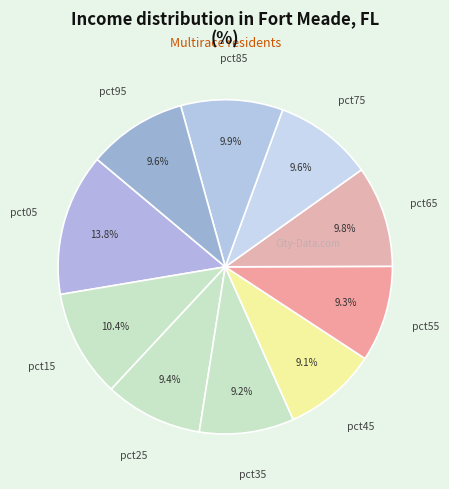

To the nearest percent, what percentage of the pie is pct55?

9%